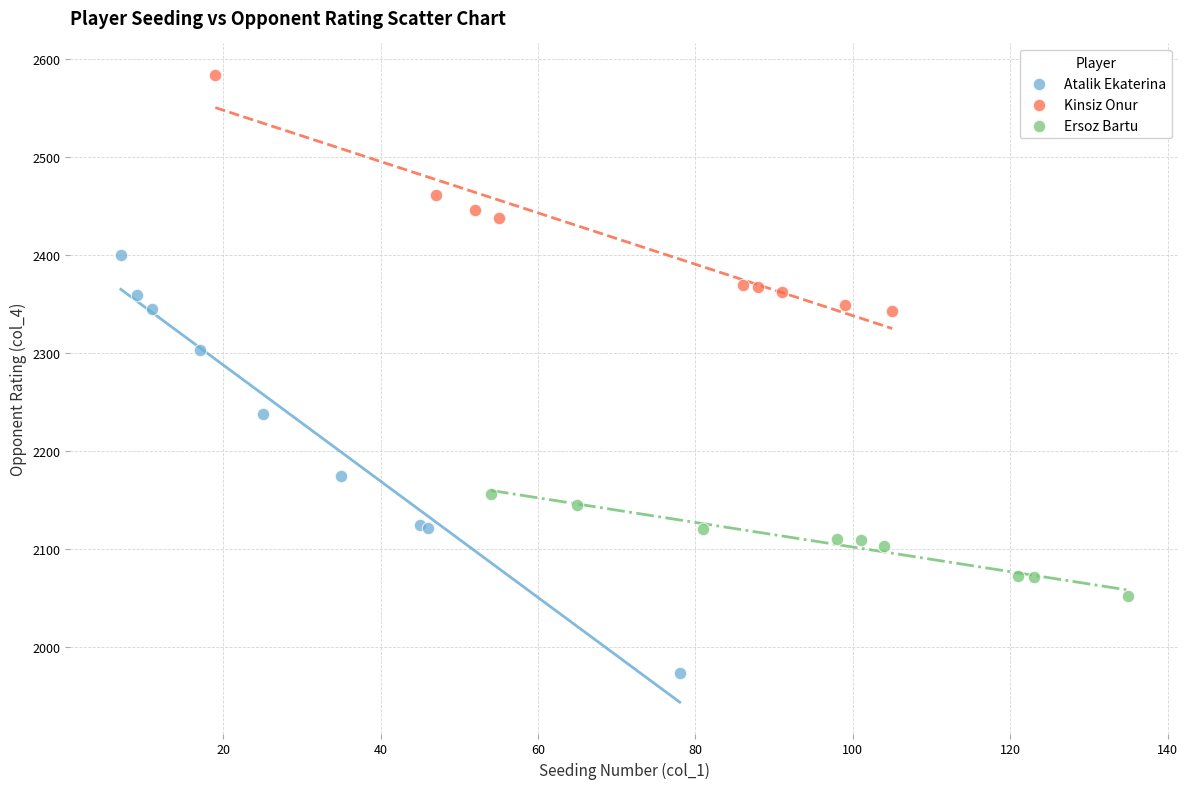

What are all the series names shown in the legend?

Atalik Ekaterina, Kinsiz Onur, Ersoz Bartu